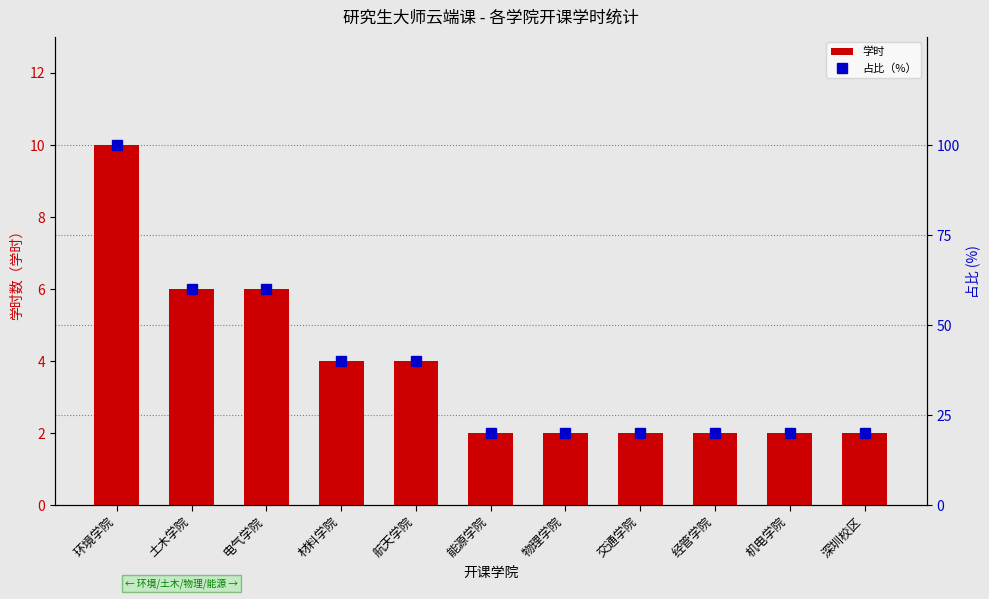

The 学时 series shows 2 at 交通学院. True or false?

True